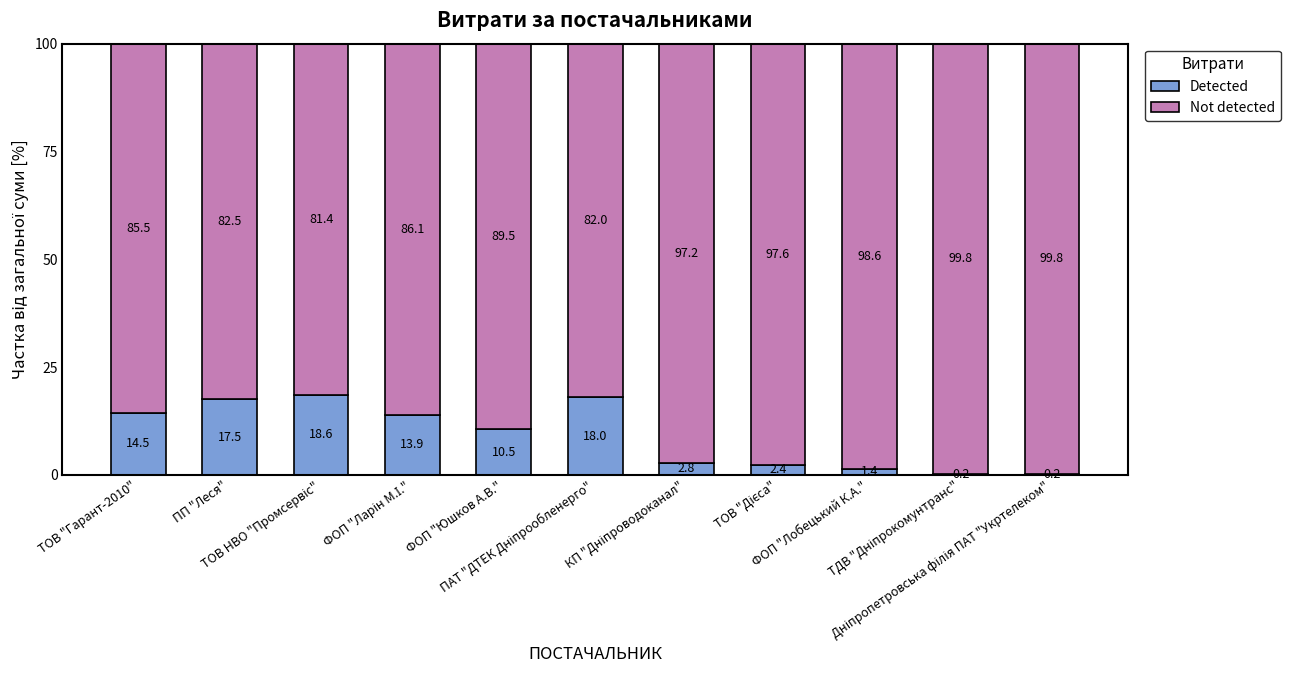

What is the maximum value for Detected?

18.6